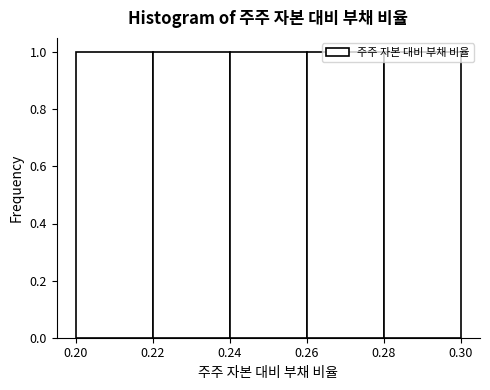

What is the height of the bar covering 0.26 to 0.28 on the x-axis? The values are not printed on the chart, so give them approximately, as read against the axis.

1